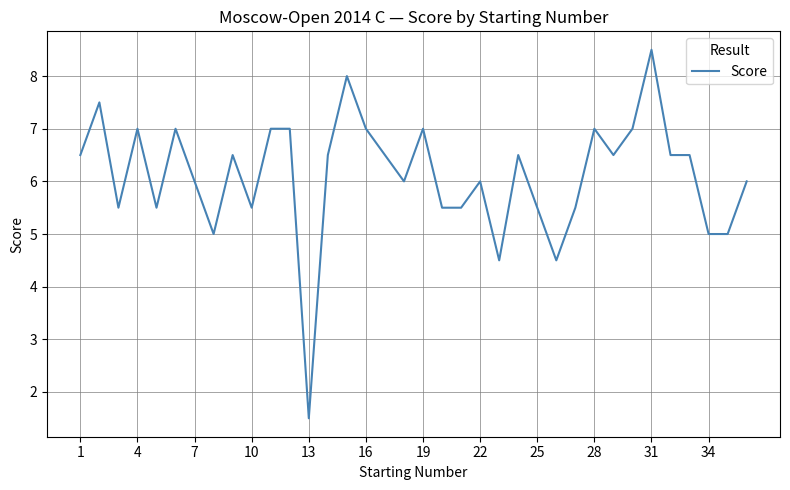

What is the difference between the maximum and minimum values?

7.0